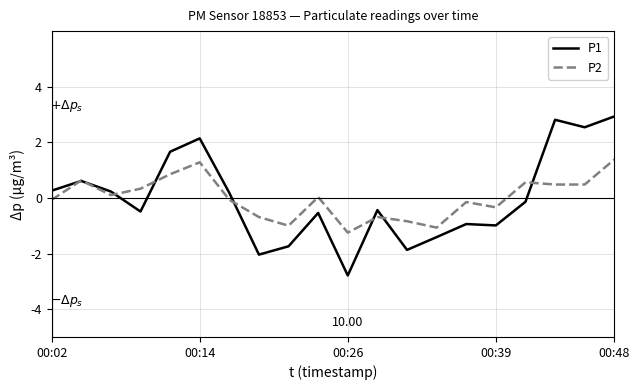

How many values in P1 are above zero?

9